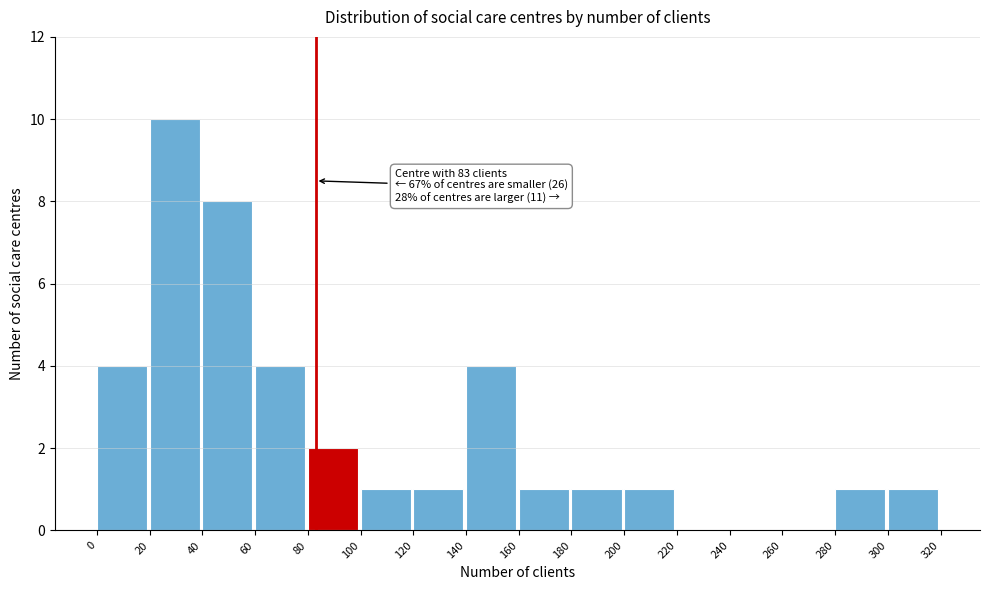

Over which range of the x-axis is the bar tallest?

20 to 40